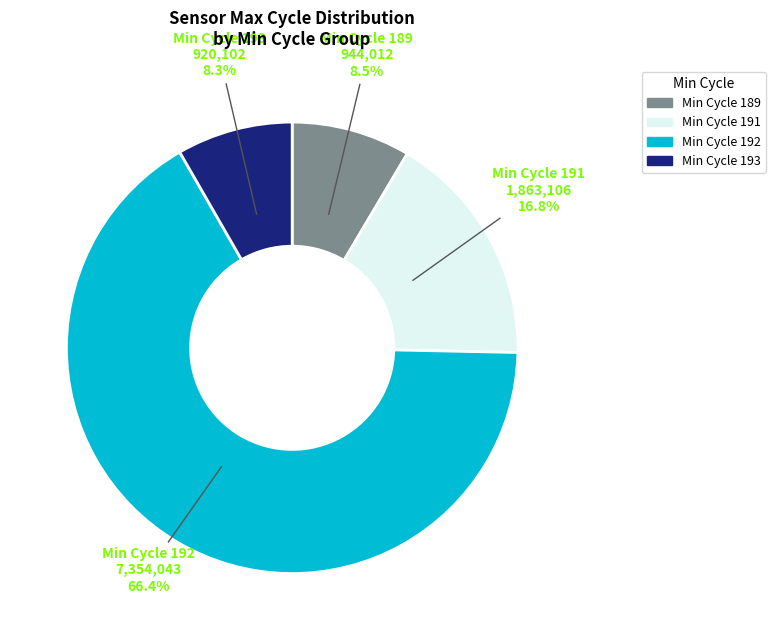

Do Min Cycle 191 and Min Cycle 189 together represent more than half of the pie?

No